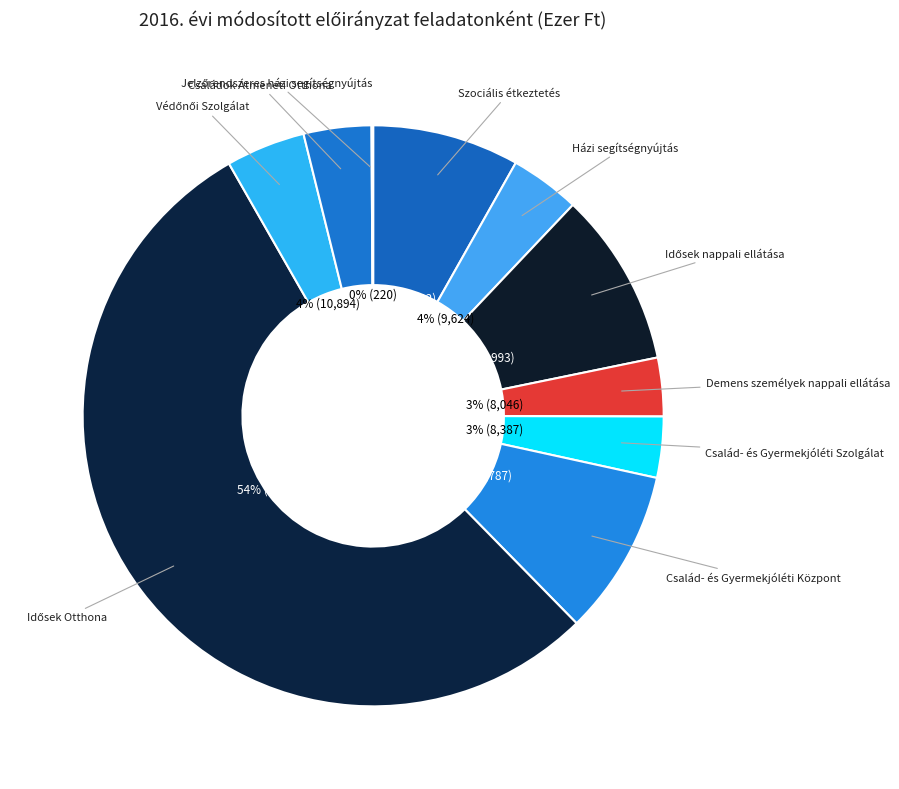

What percentage is the Család- és Gyermekjóléti Központ slice, to the nearest percent?

9%